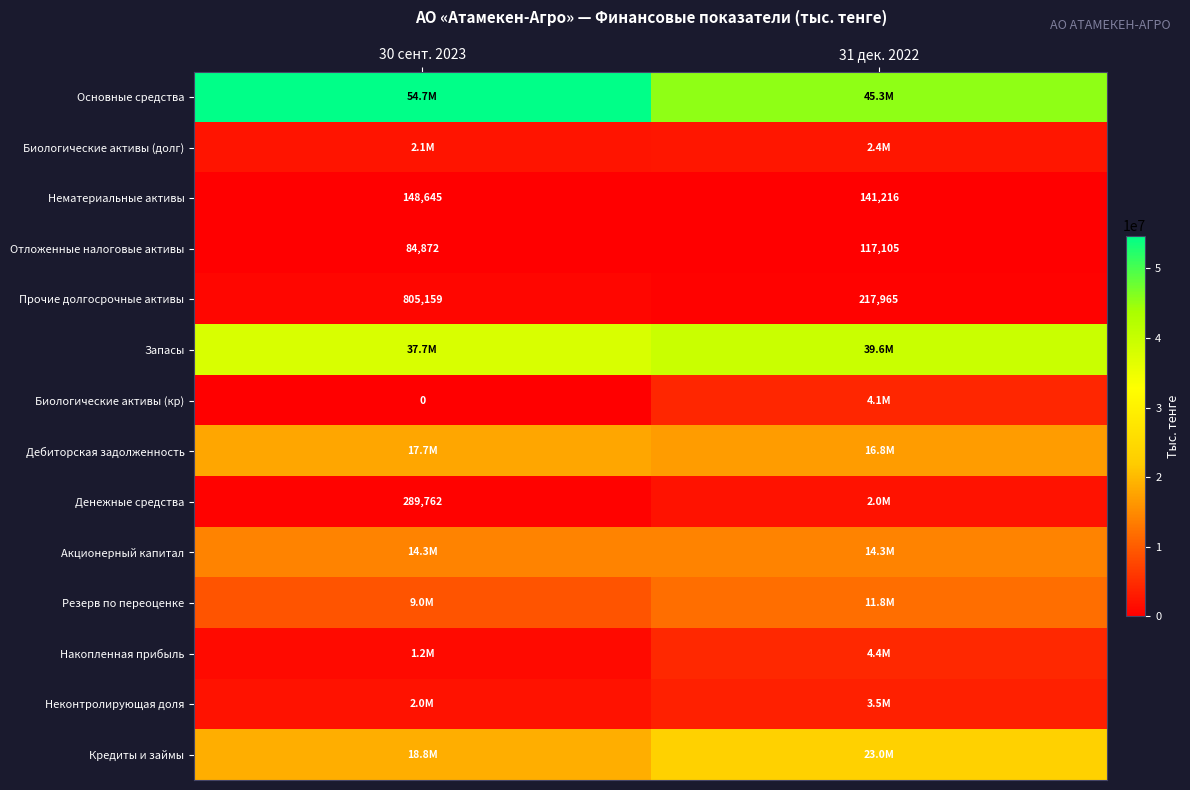

What is the difference between the Прочие долгосрочные активы values at 30 сент. 2023 and 31 дек. 2022?

587194